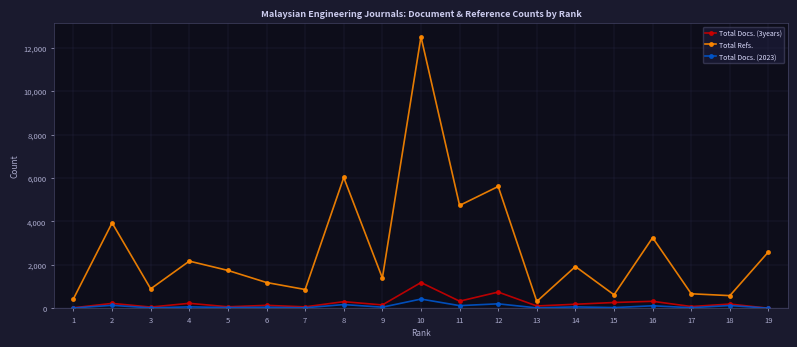

How many data points does each series have?

19